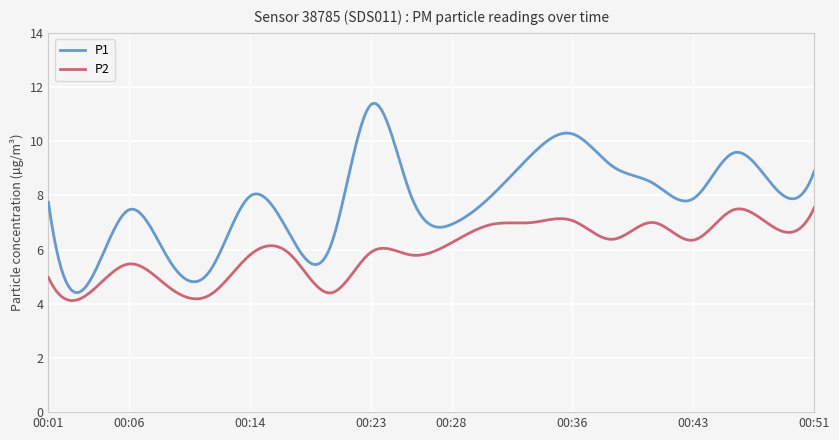

Which series has the largest range (max minus min)?

P1